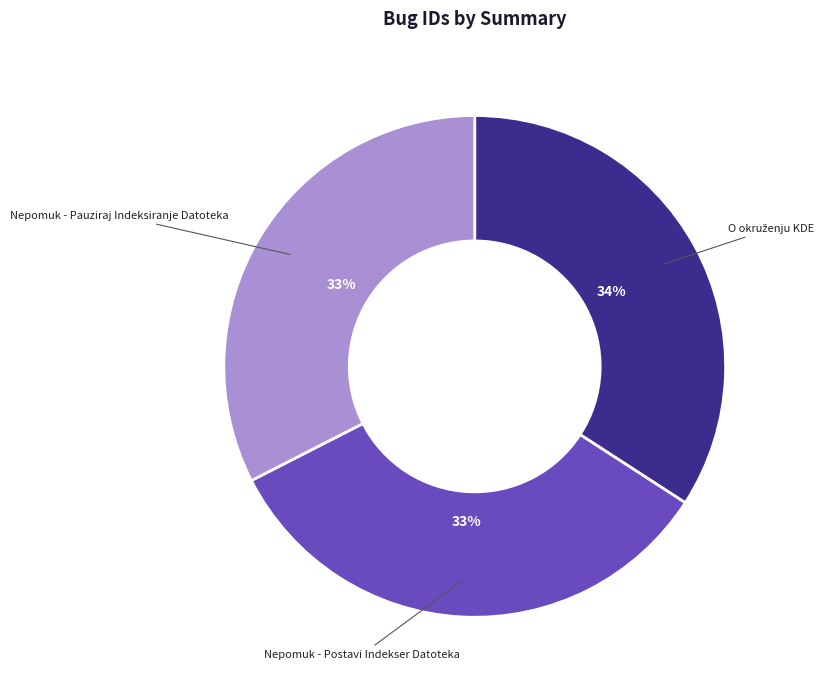

Approximately how many times larger is the value at Nepomuk - Postavi Indekser Datoteka compared to Nepomuk - Pauziraj Indeksiranje Datoteka?

1.0